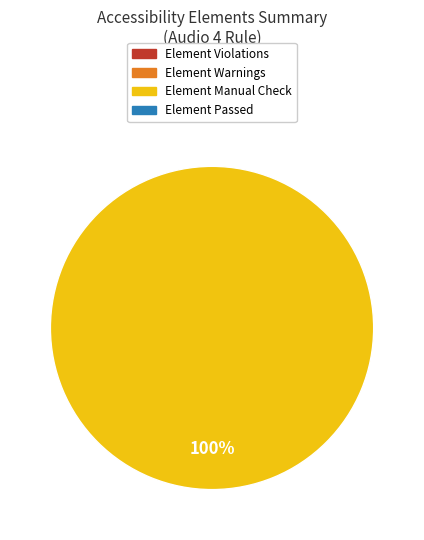

Is there any slice that represents more than half of the pie?

Yes